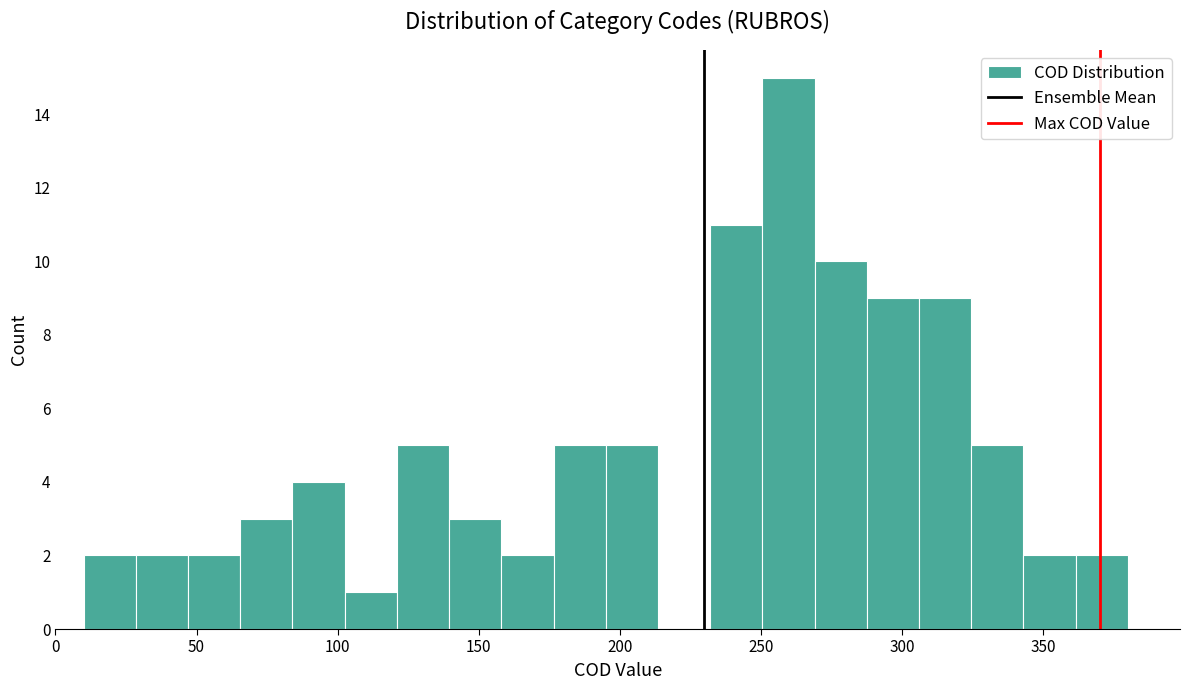

Around what value on the x-axis is the tallest bar? Give the approximate position of its centre, as read against the axis.

260